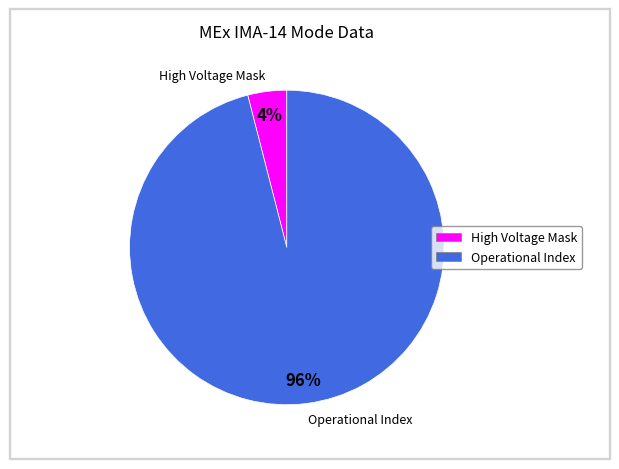

Rank the categories by value from lowest to highest.

High Voltage Mask, Operational Index